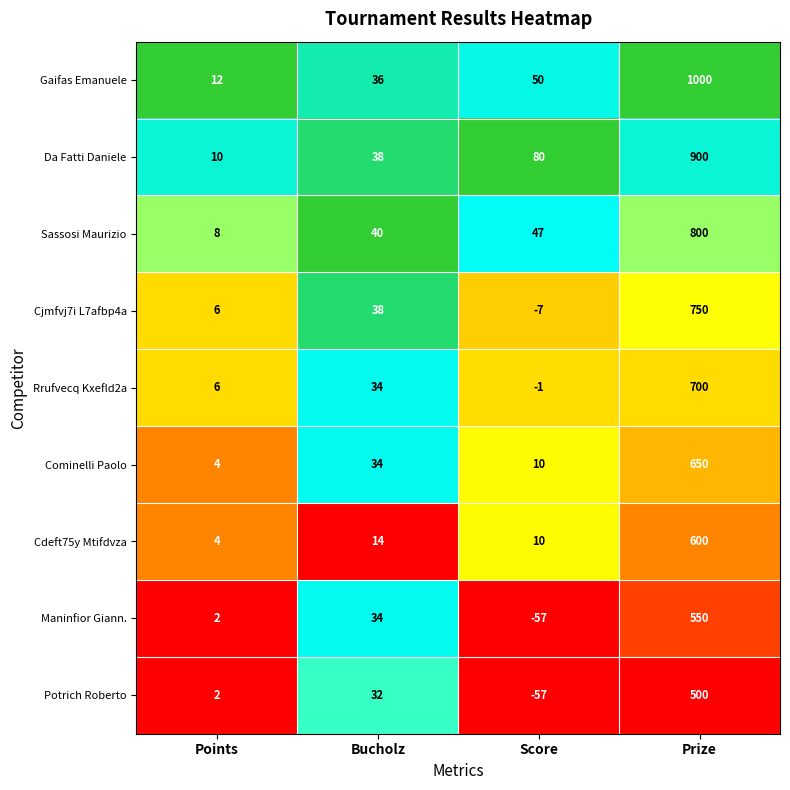

List the labels in order of Sassosi Maurizio value, largest first.

Prize, Score, Bucholz, Points